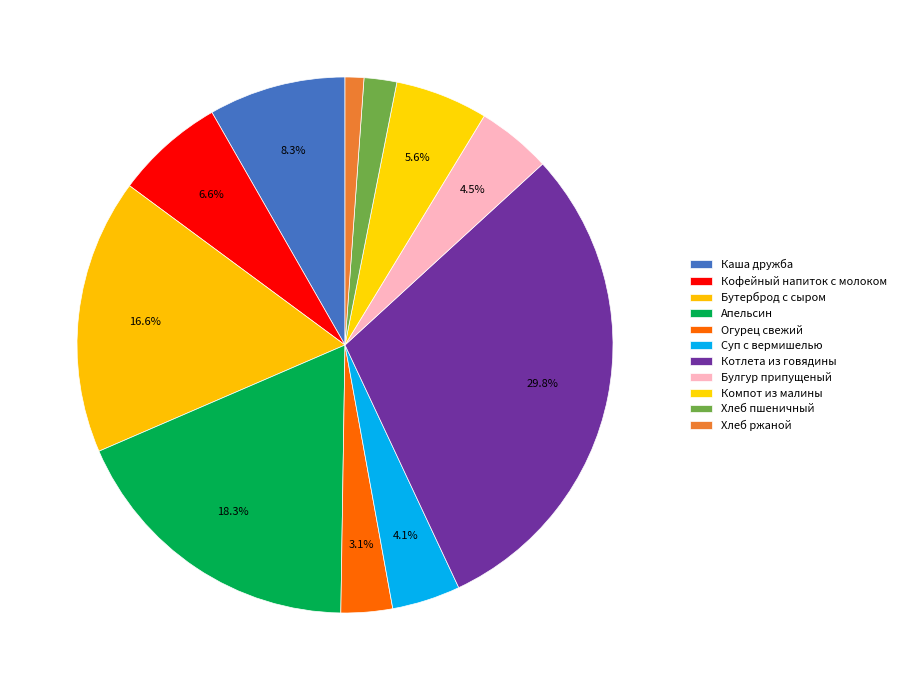

What percentage is the Хлеб пшеничный slice, to the nearest percent?

2%